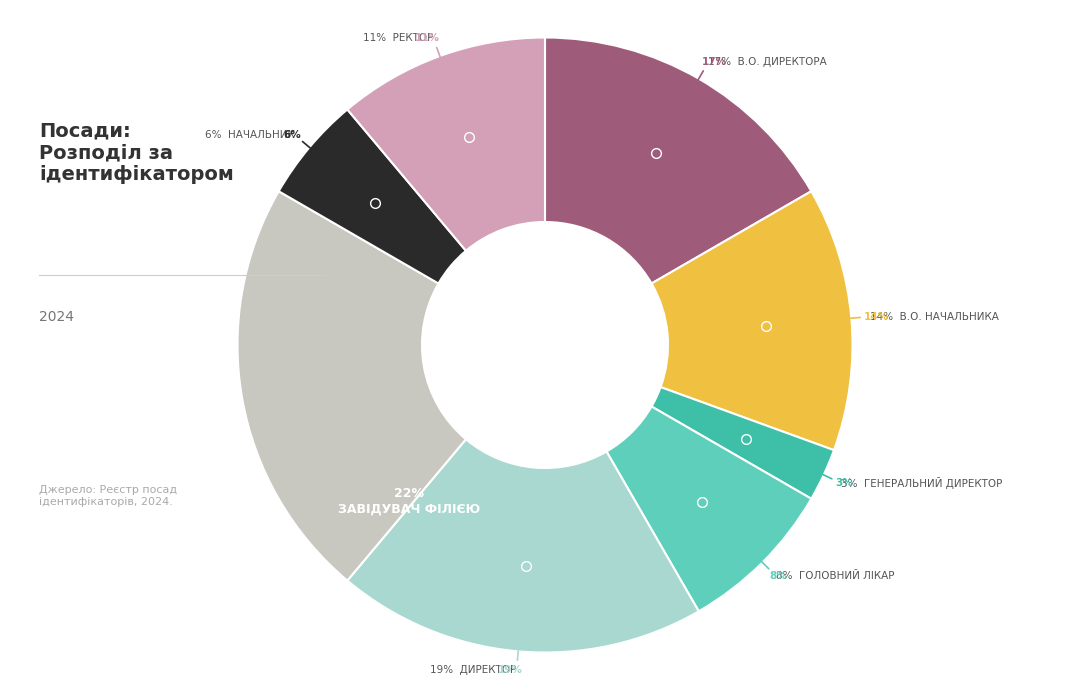

Is it true that В.о. директора is 2% of the pie?

False